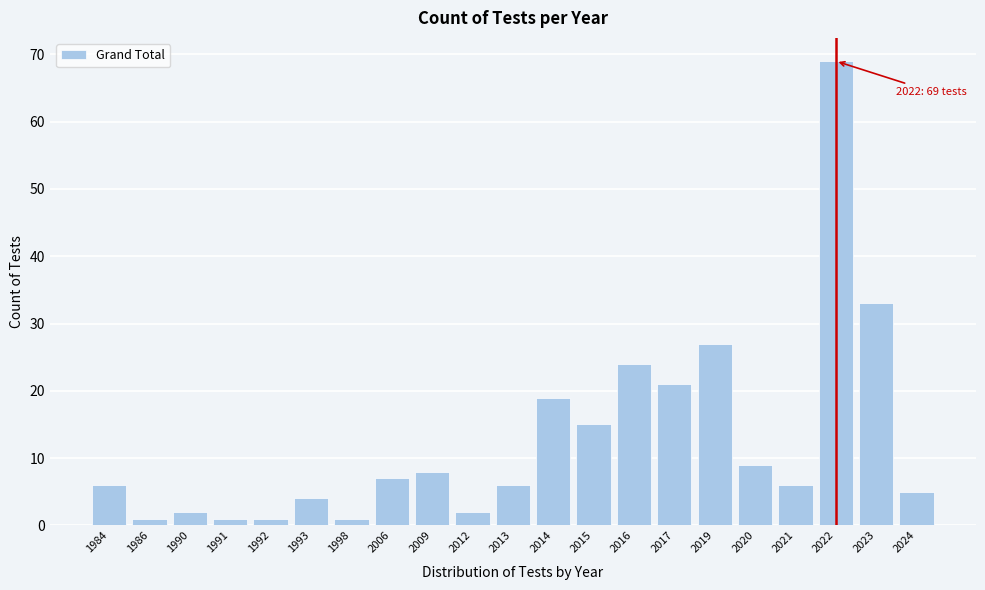

Reading left to right, list all the values displayed in this chart.

6	1	2	1	1	4	1	7	8	2	6	19	15	24	21	27	9	6	69	33	5